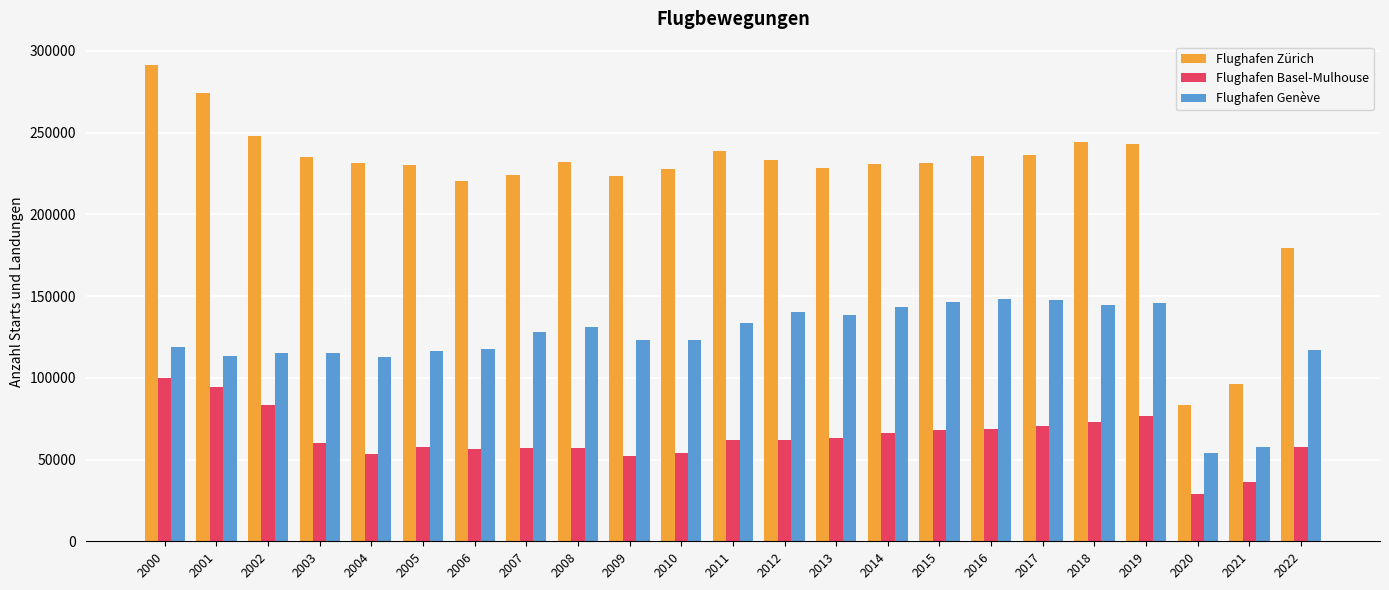

What is the value of the Flughafen Basel-Mulhouse bar at the 17th from the left?

68672